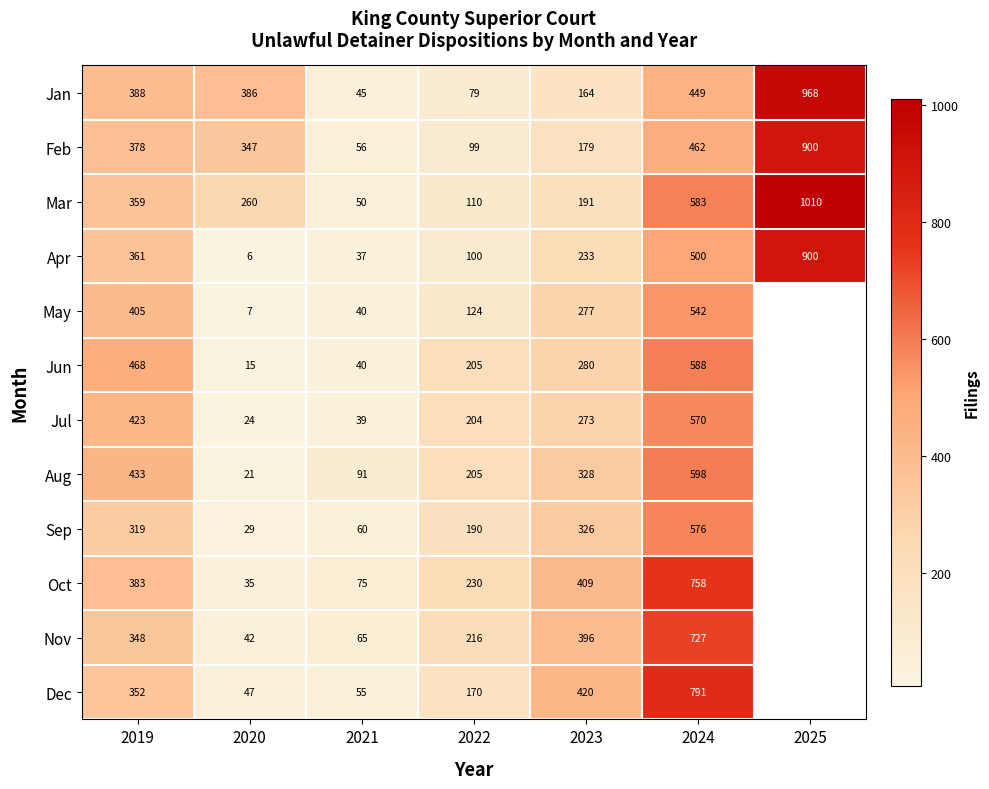

How many categories are shown in the chart?

7